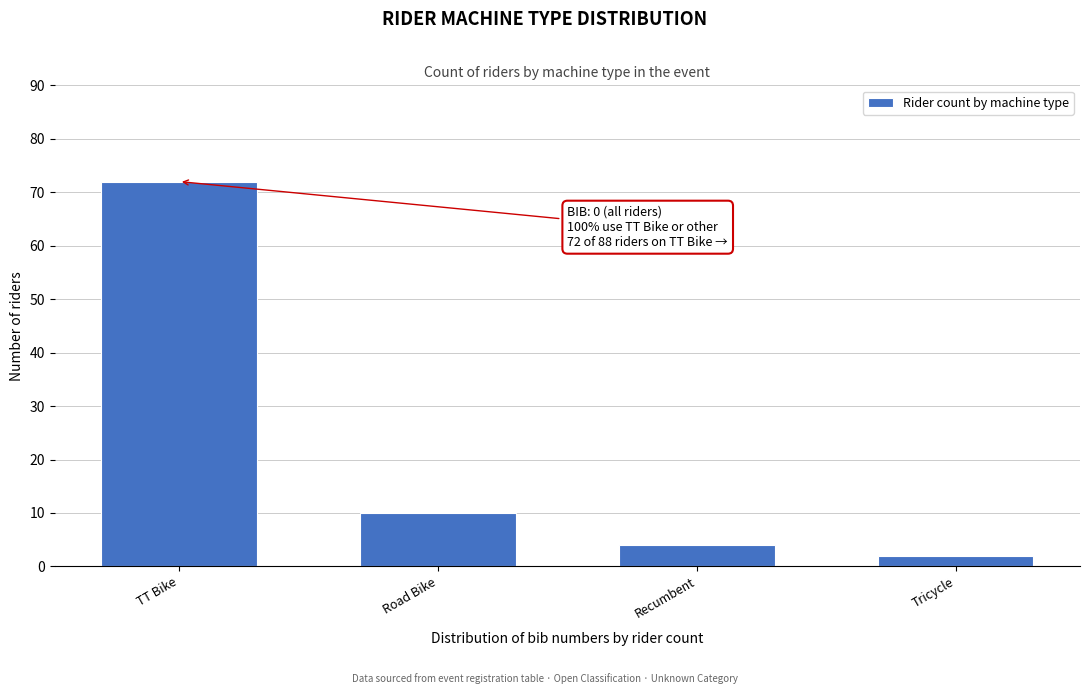

Reading left to right, list all the values displayed in this chart.

TT Bike=72	Road Bike=10	Recumbent=4	Tricycle=2